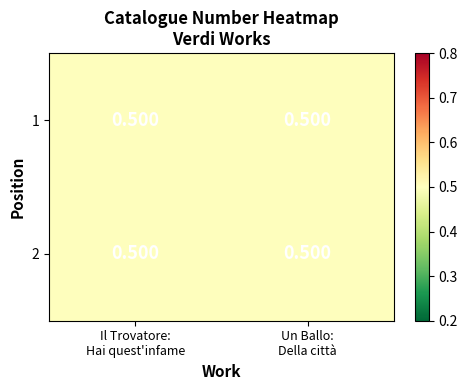

The value of 2 at Un Ballo: Della città is 0.2. True or false?

False